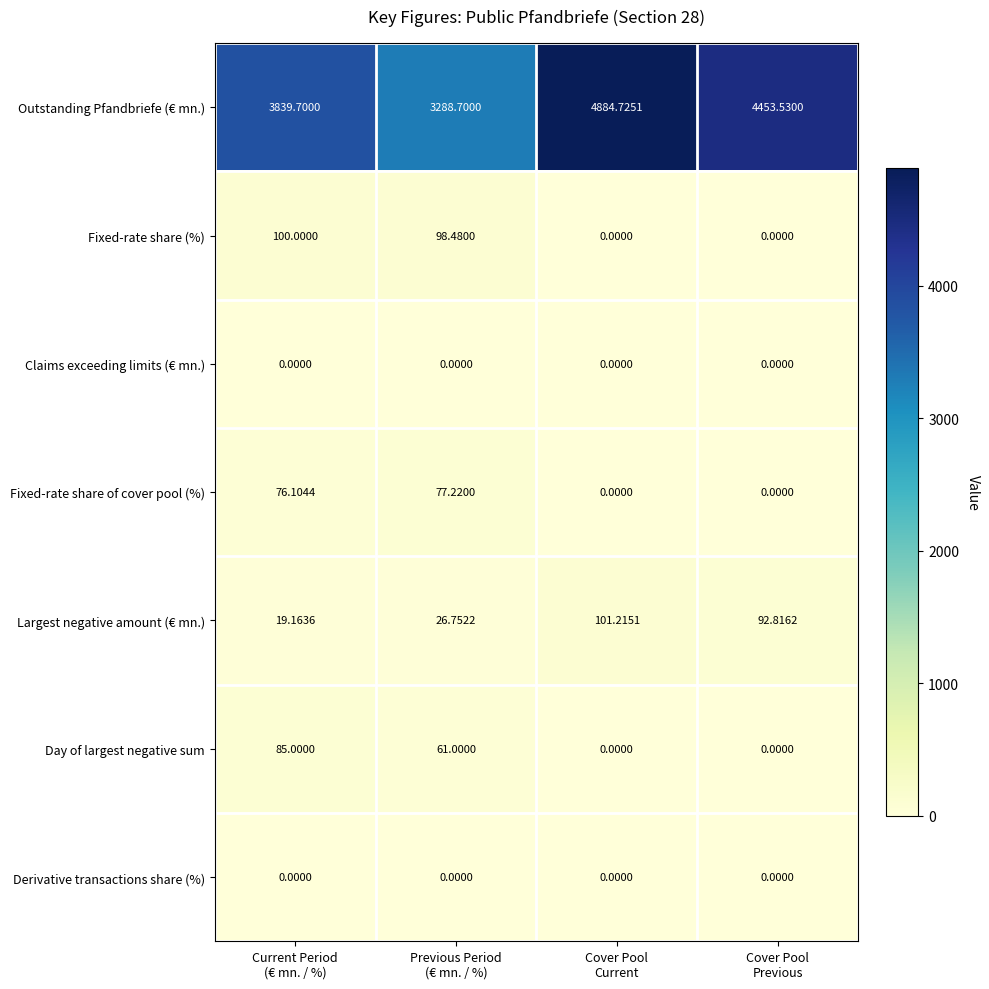

Which series has the largest total across all categories?

Outstanding Pfandbriefe (€ mn.)